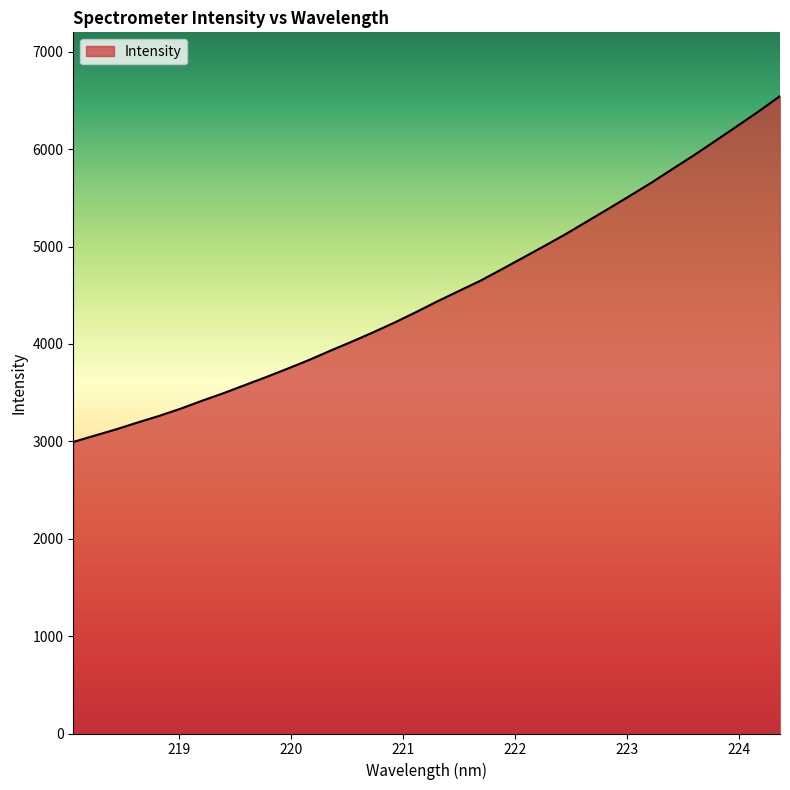

What is the maximum value shown in the chart?

6545.1